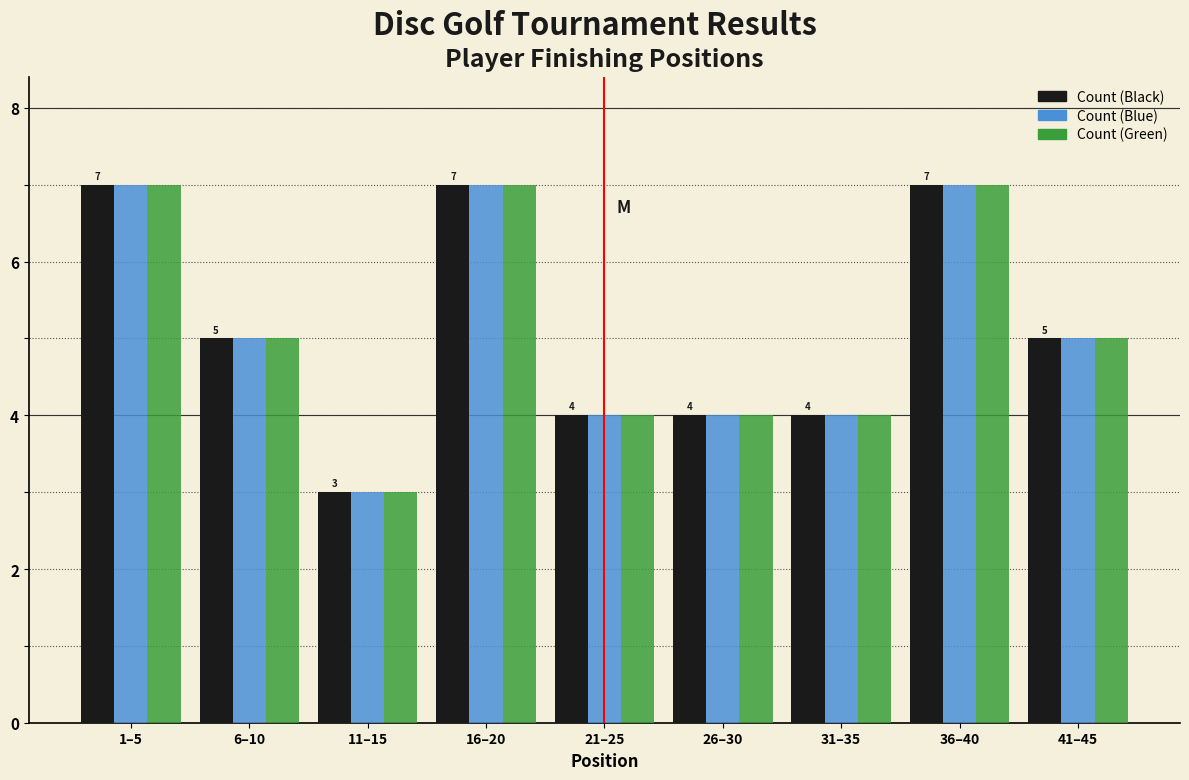

What is the total value across all series at 16–20?

21